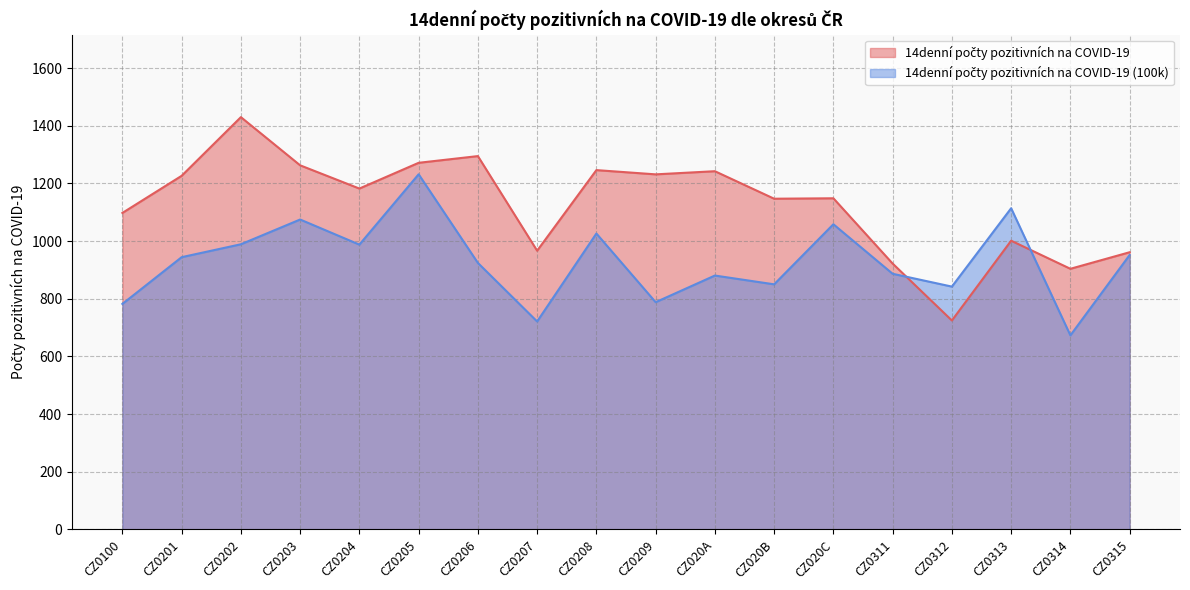

Does the chart have visible grid lines?

Yes